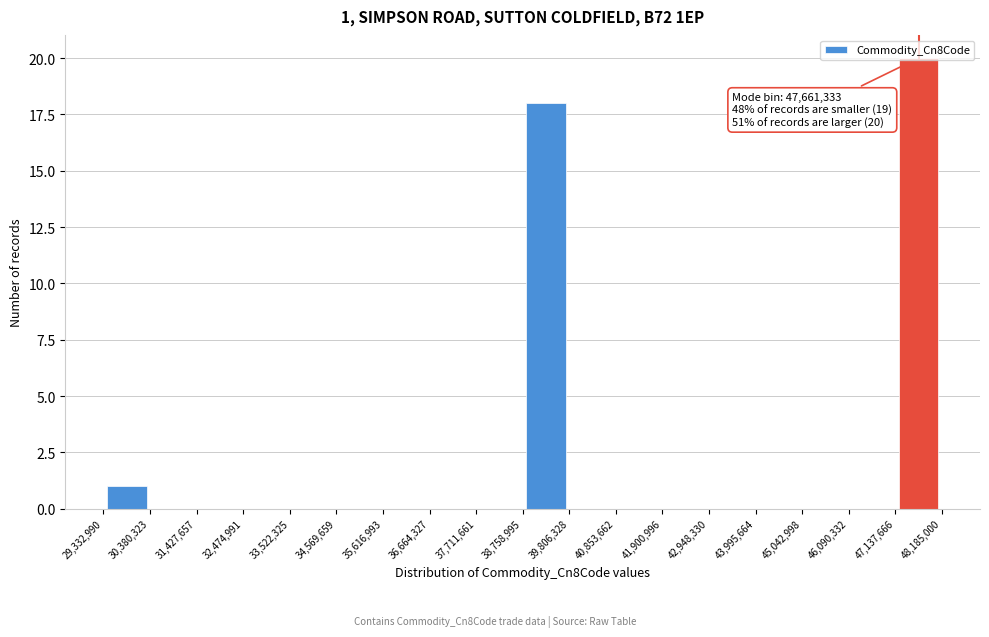

Over which range of the x-axis is the bar tallest?

47,137,666 to 48,185,000